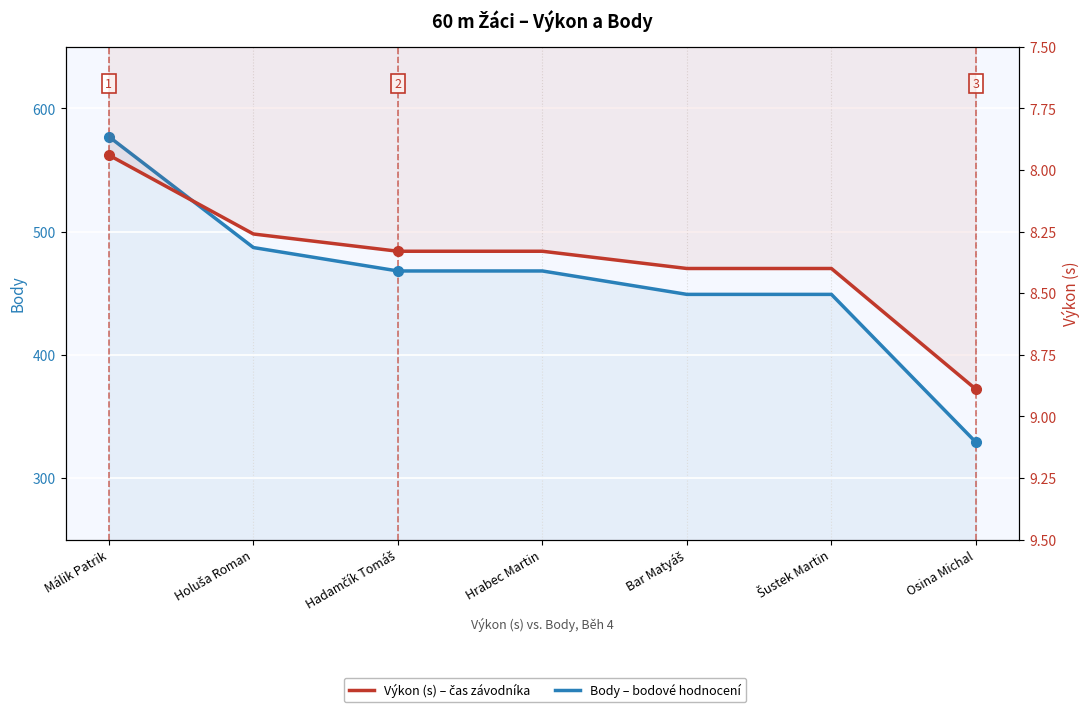

What is the difference between the Body values at Holuša Roman and Hadamčík Tomáš?

19.0